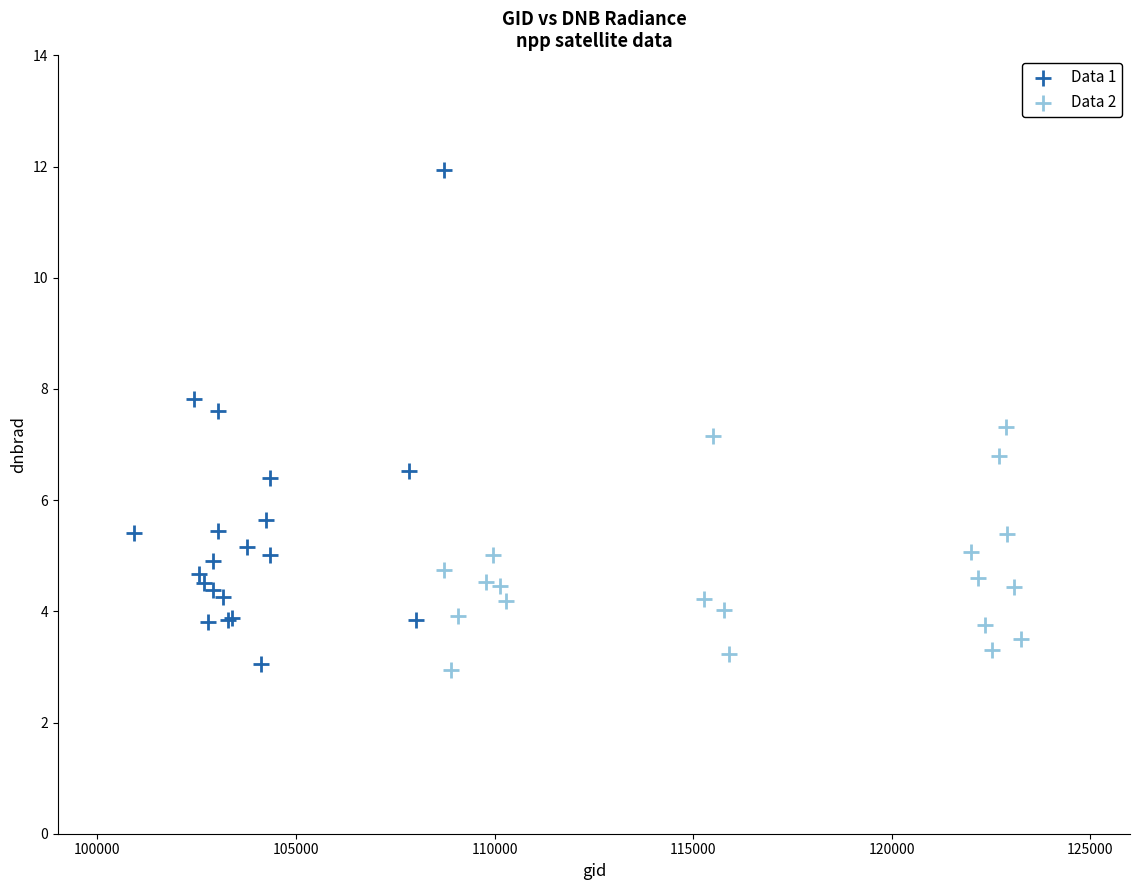

Which series contains the highest Y value?

Data 1